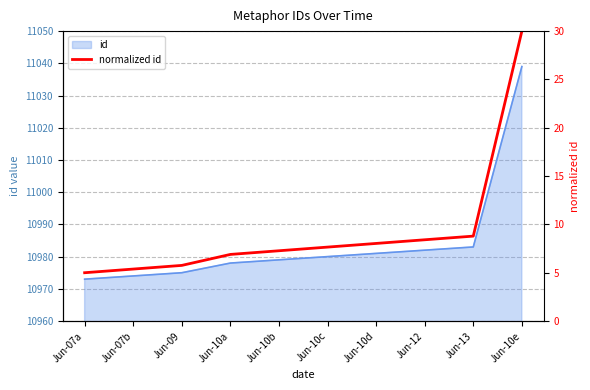

What is the value of the 7th point from the left?

8.0